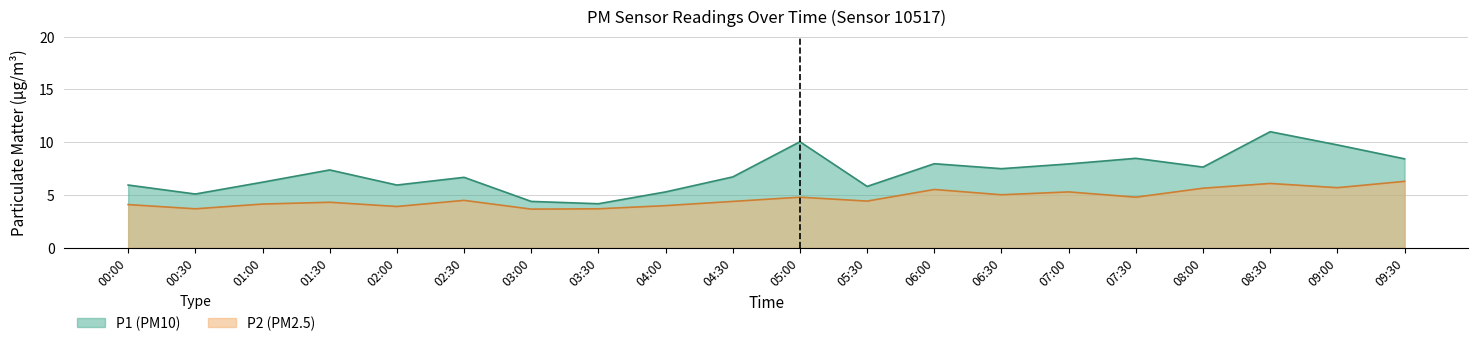

In P2, how many points are higher than both neighbors (excluding endpoints)?

6